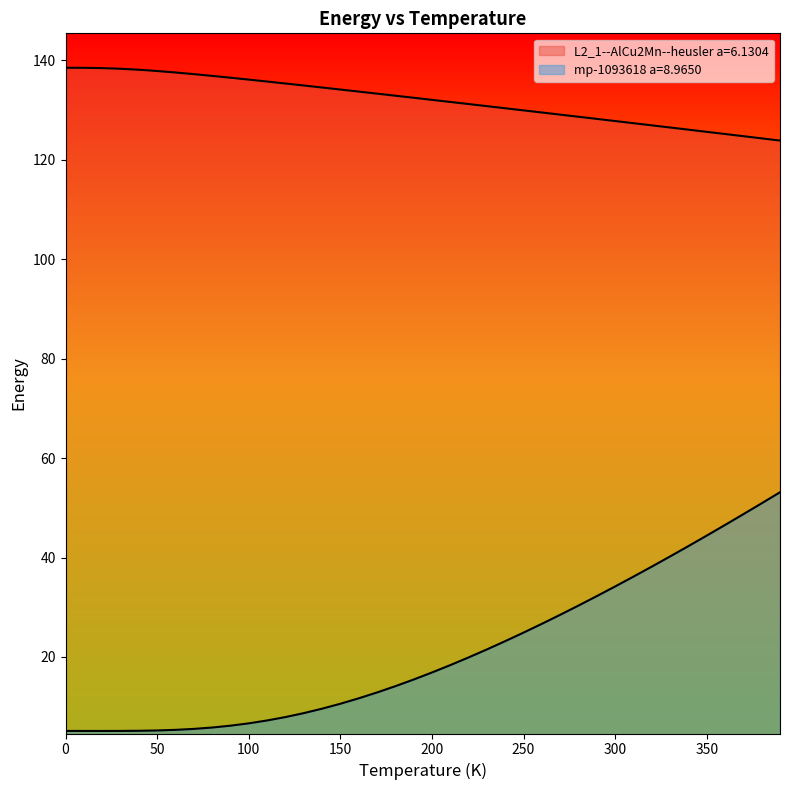

Reading left to right, list all the values displayed in this chart.

L2_1--AlCu2Mn--heusler a=6.1304: 138.4	138.4	138.4	138.2	138.0	137.8	137.5	137.2	136.8	136.4	136.1	135.7	135.3	134.9	134.5	134.1	133.7	133.2	132.8	132.4	132.0	131.6	131.2	130.7	130.3	129.9	129.5	129.0	128.6	128.2	127.7	127.3	126.9	126.4	126.0	125.6	125.1	124.7	124.3	123.8
mp-1093618 a=8.9650: 5.1	5.1	5.1	5.1	5.2	5.2	5.4	5.5	5.8	6.2	6.7	7.2	7.9	8.7	9.6	10.6	11.7	12.9	14.1	15.5	16.9	18.4	19.9	21.5	23.2	24.9	26.7	28.5	30.3	32.2	34.2	36.2	38.2	40.2	42.3	44.4	46.5	48.7	50.9	53.1